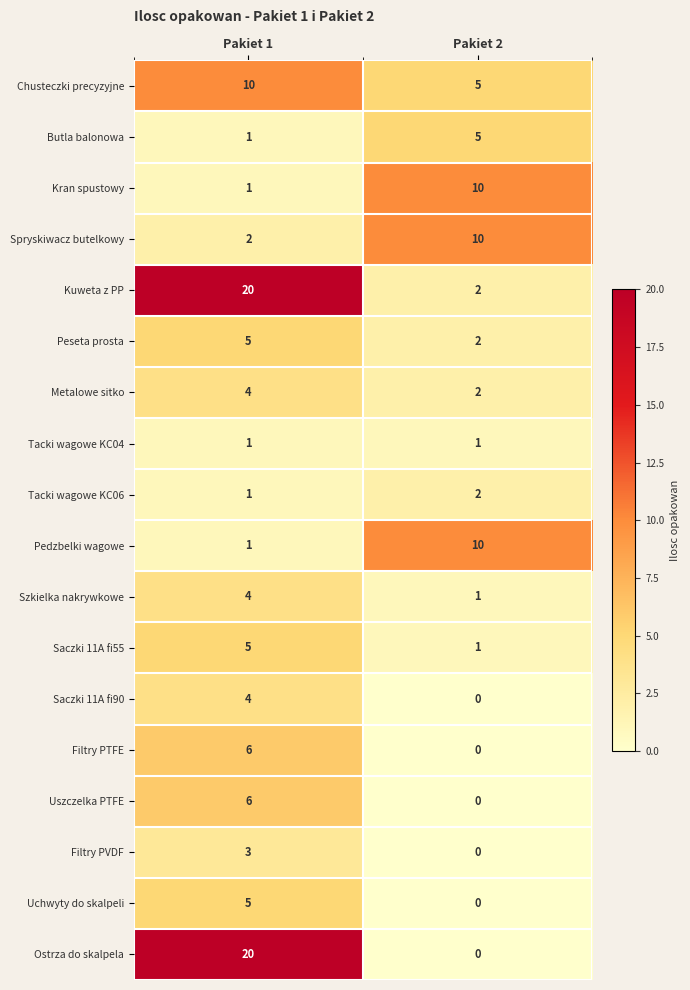

What is the average value of the Peseta prosta series?

4